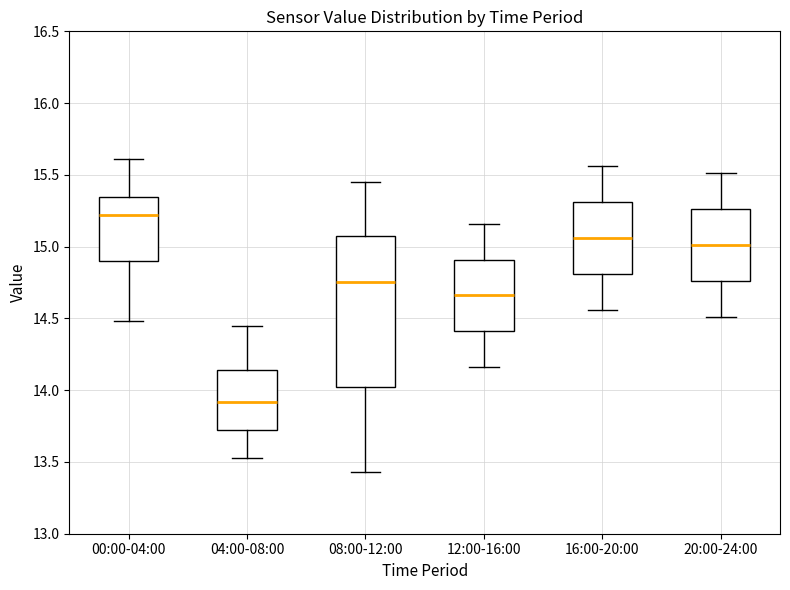

Which box has the lowest median line?

04:00-08:00